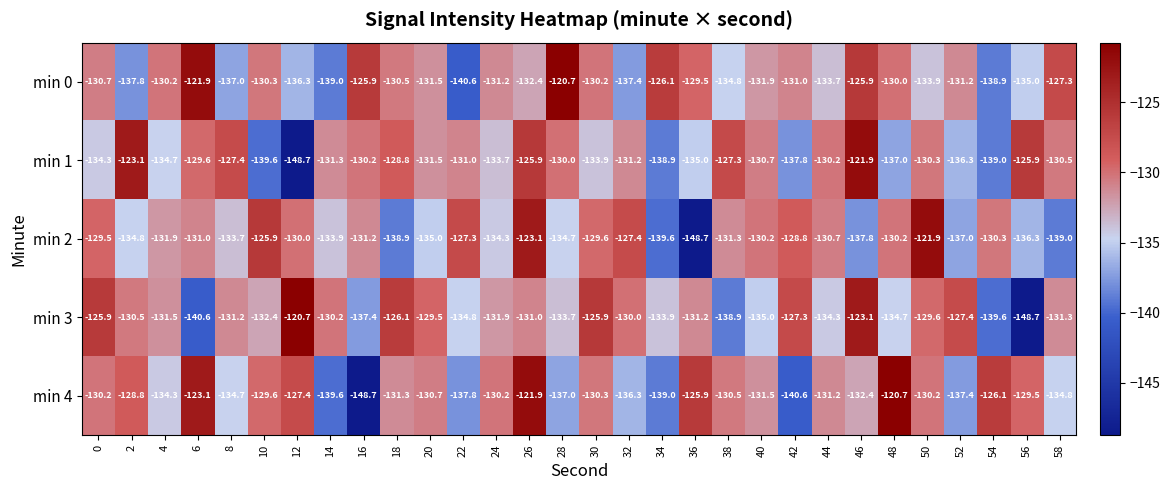

What is the spread (max minus min) of values at 32?

10.0